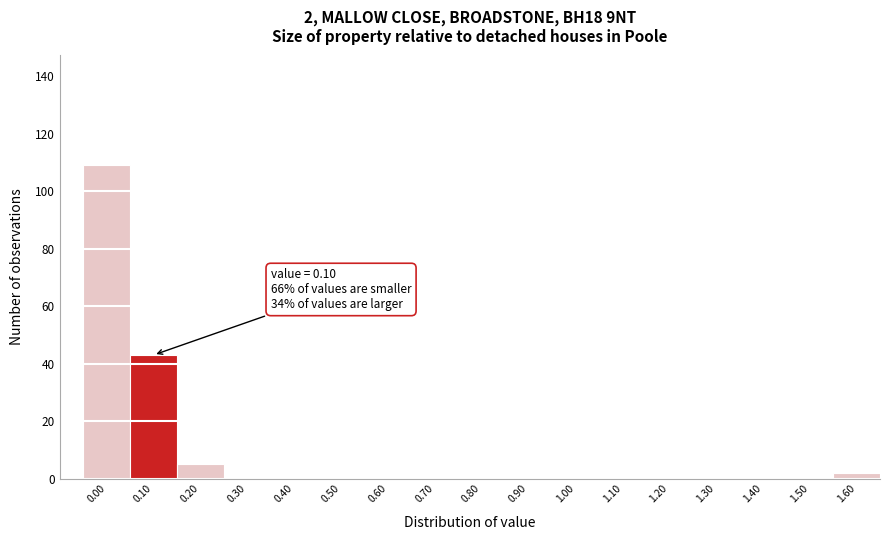

Reading left to right, extract all data points from this chart.

0.00=109	0.10=43	0.20=5	0.30=0	0.40=0	0.50=0	0.60=0	0.70=0	0.80=0	0.90=0	1.00=0	1.10=0	1.20=0	1.30=0	1.40=0	1.50=0	1.60=2